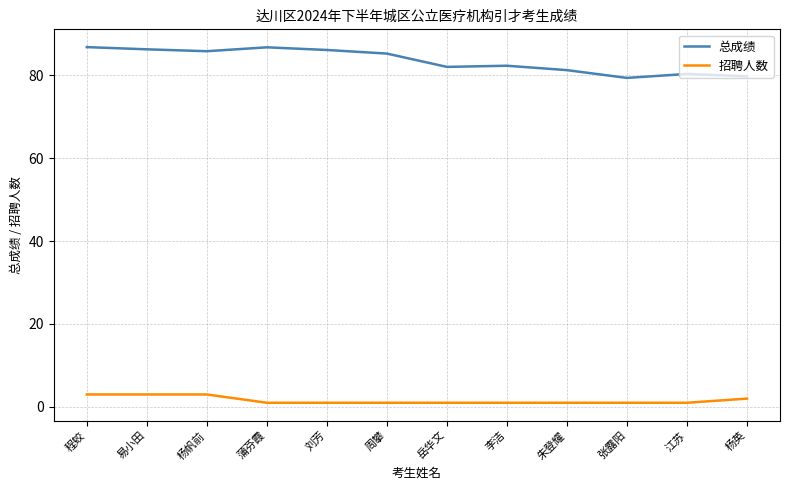

The value of 总成绩 at 江苏 is 23.4. True or false?

False